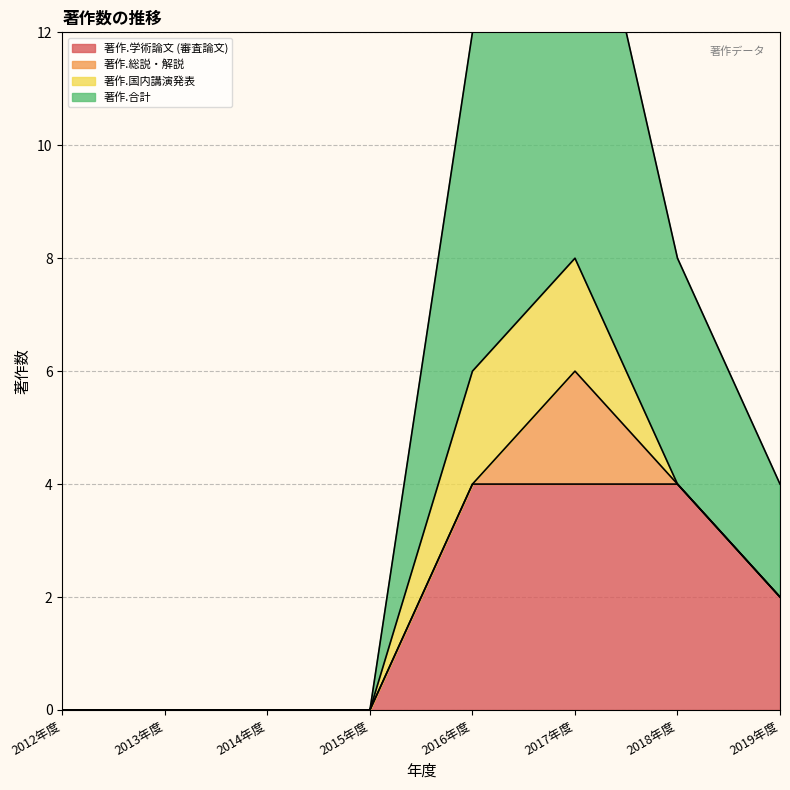

In 著作.合計, how many points are higher than both neighbors (excluding endpoints)?

1